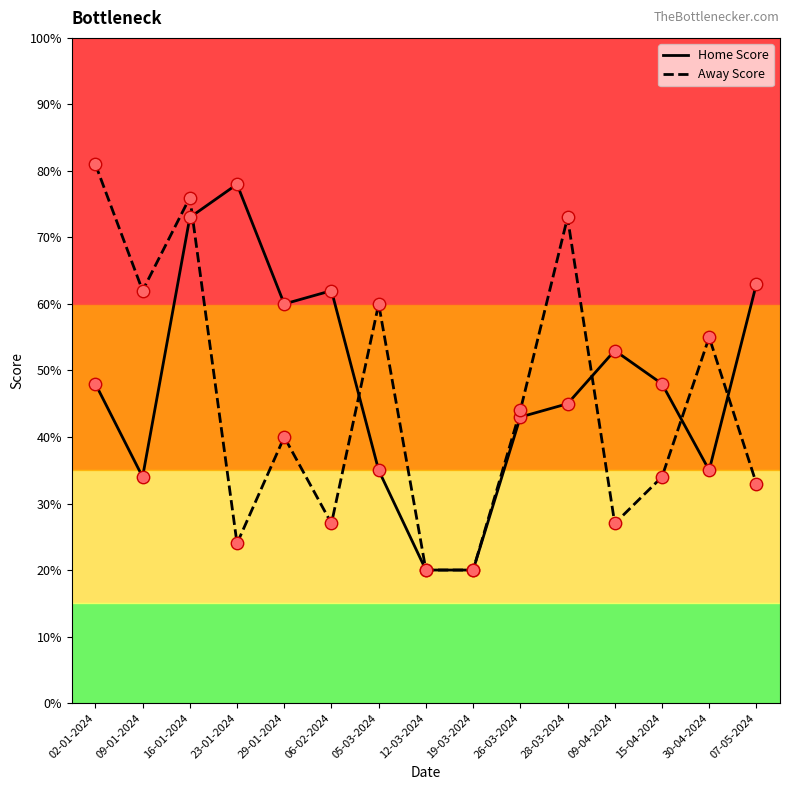

At which category is the sum across all series the highest?

16-01-2024